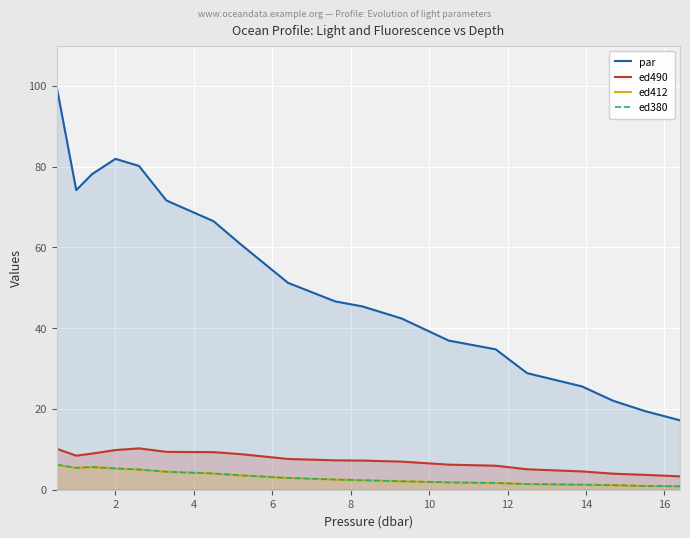

The value of ed380 at 14 is 2.3. True or false?

False